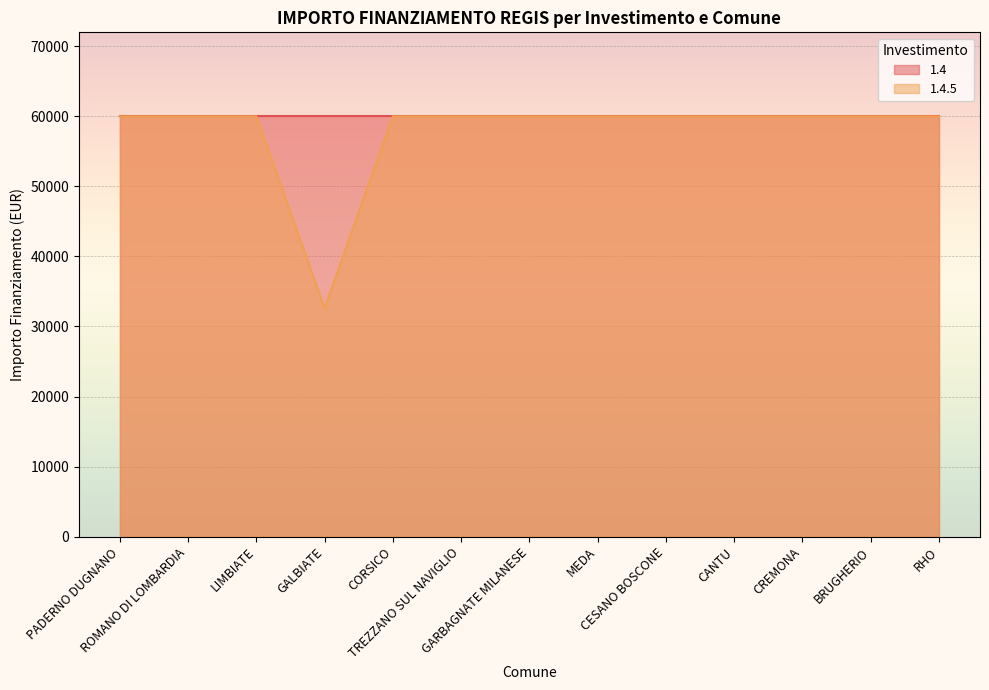

Approximately how many times larger is the value at CESANO BOSCONE compared to GARBAGNATE MILANESE?

1.0